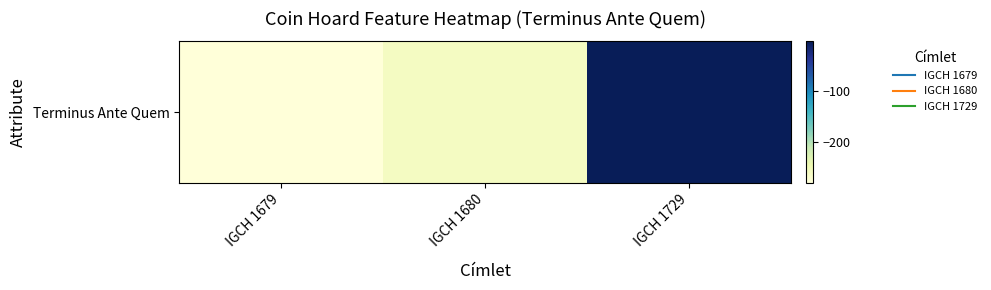

The chart shows a value of -171 at IGCH 1679. True or false?

False